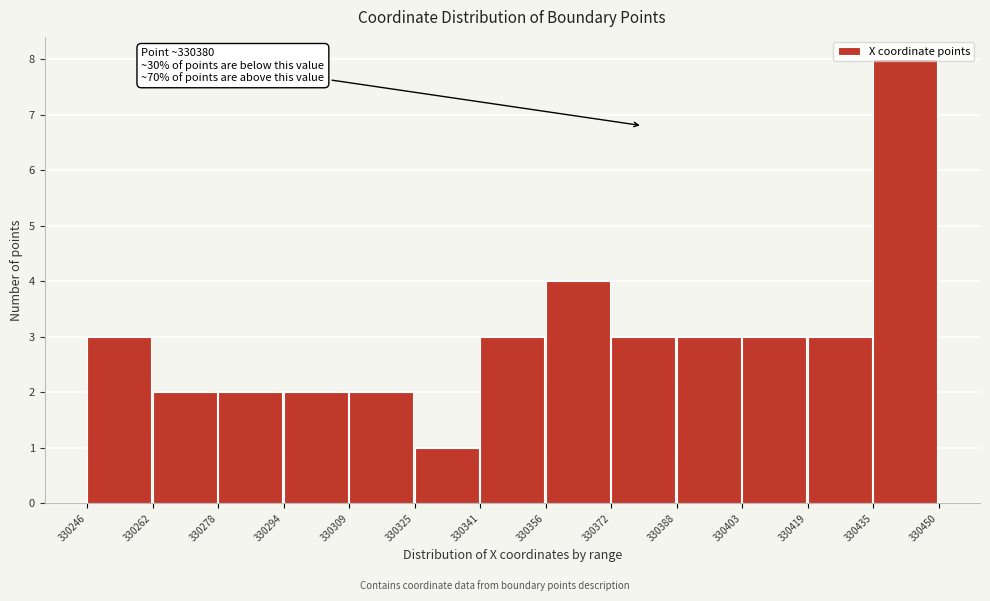

Over which range of the x-axis is the bar tallest?

330435 to 330450